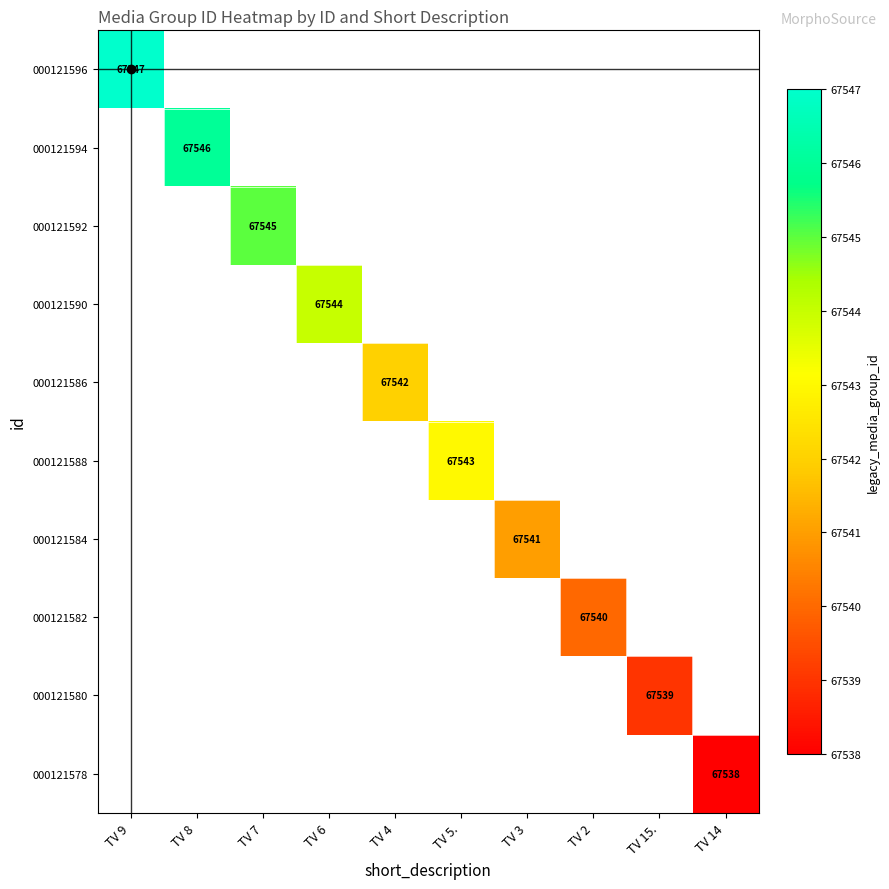

At how many categories does at least one series exceed 67544?

3